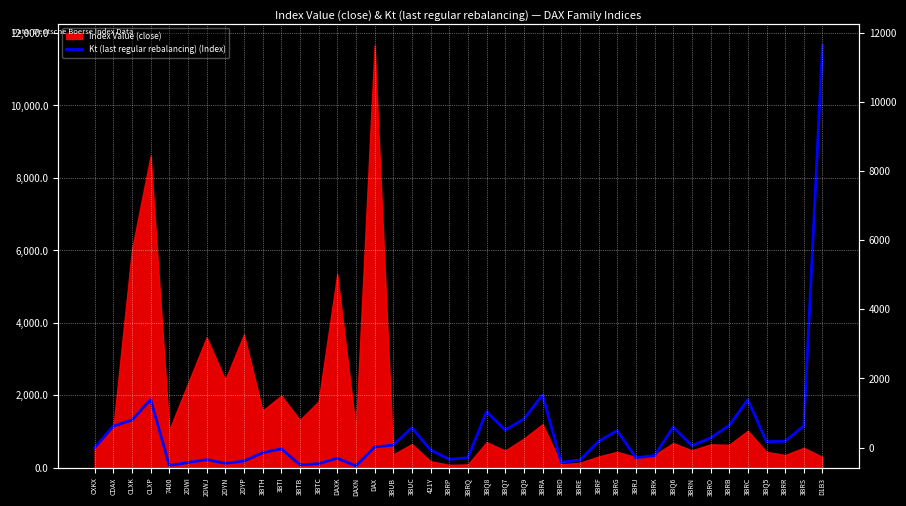

Reading left to right, list all the values displayed in this chart.

552.1	1151.5	1317.8	1882.7	65.0	145.0	223.8	123.5	186.2	414.1	523.2	81.2	112.2	264.3	52.4	573.8	626.1	1105.5	489.5	235.0	276.3	1547.4	1041.5	1347.2	2008.8	150.9	212.8	726.4	1026.2	278.5	338.3	1121.1	611.9	820.9	1169.5	1878.2	720.8	733.0	1154.7	11657.1